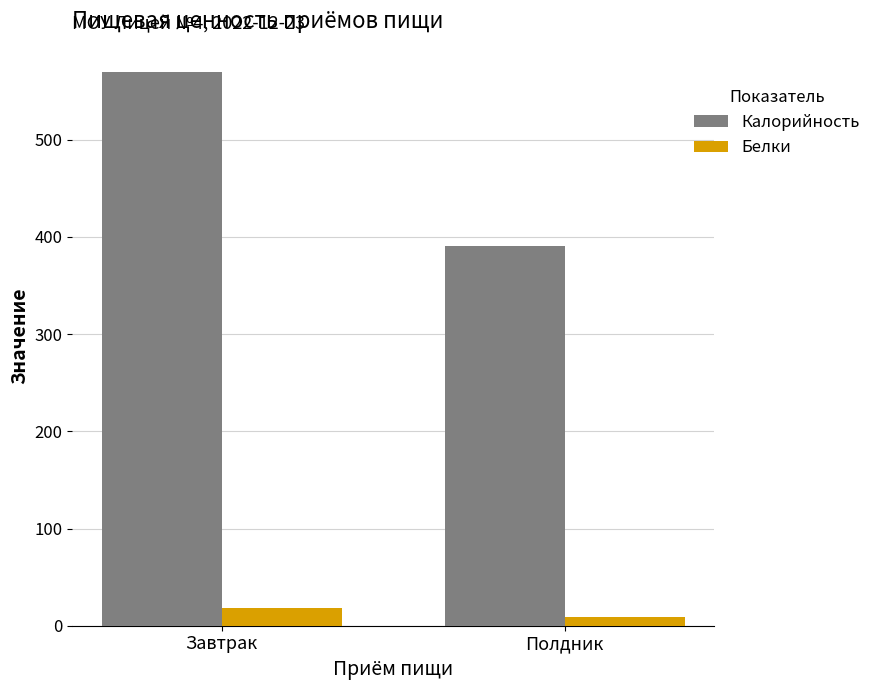

Between Завтрак and Полдник, which series saw the biggest shift?

Калорийность